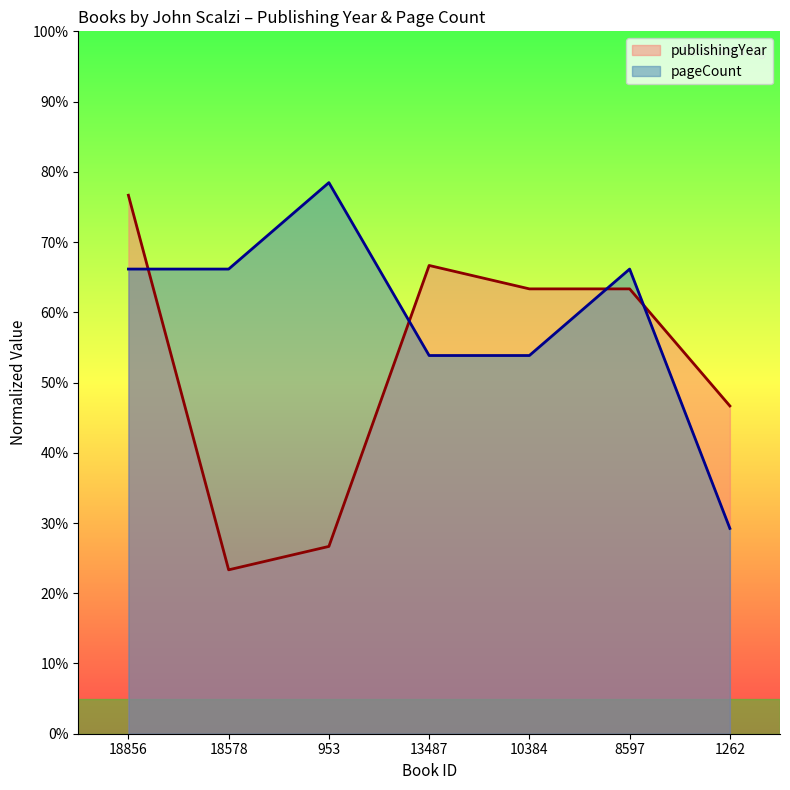

True or false: publishingYear and pageCount cross at least once.

True